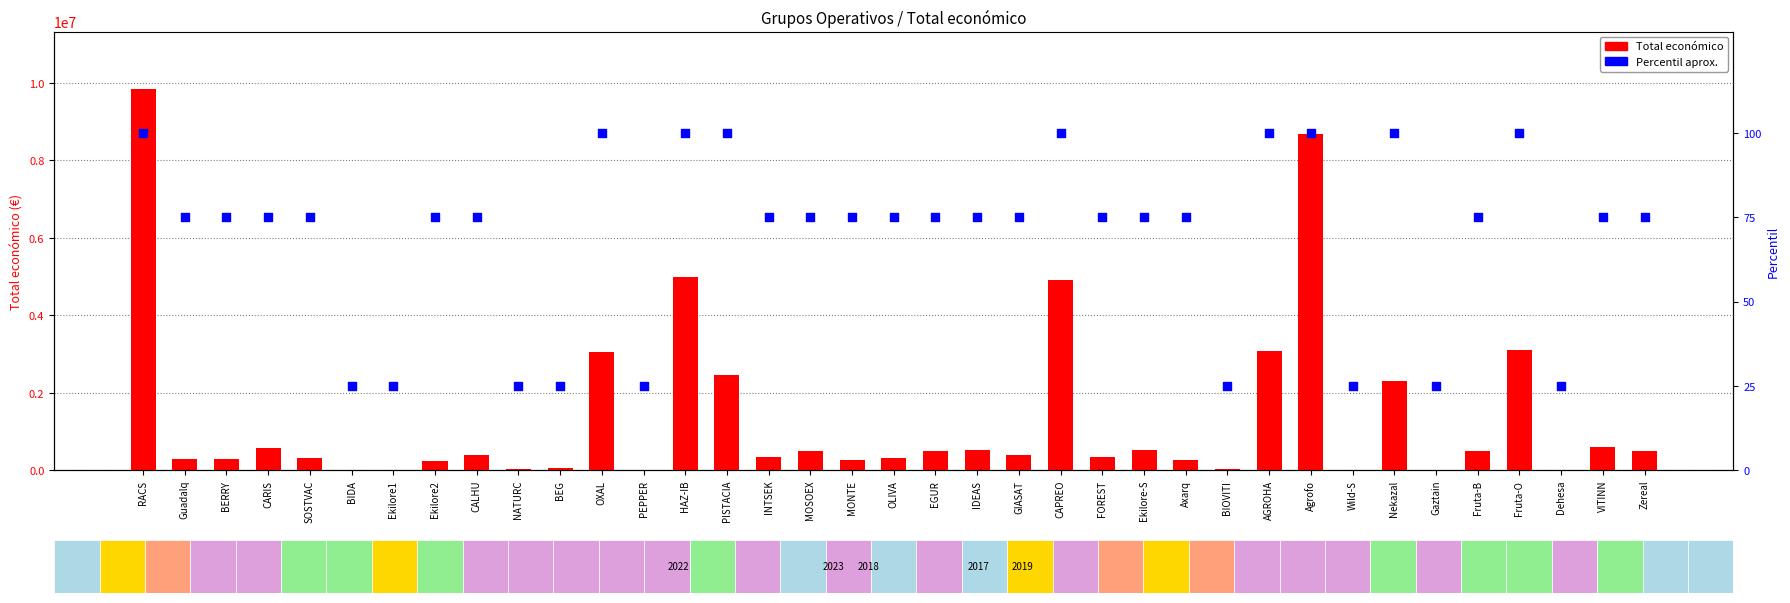

Is the value of Total económico at NATURC greater than the value of Percentil (aprox.) at OLIVA?

Yes